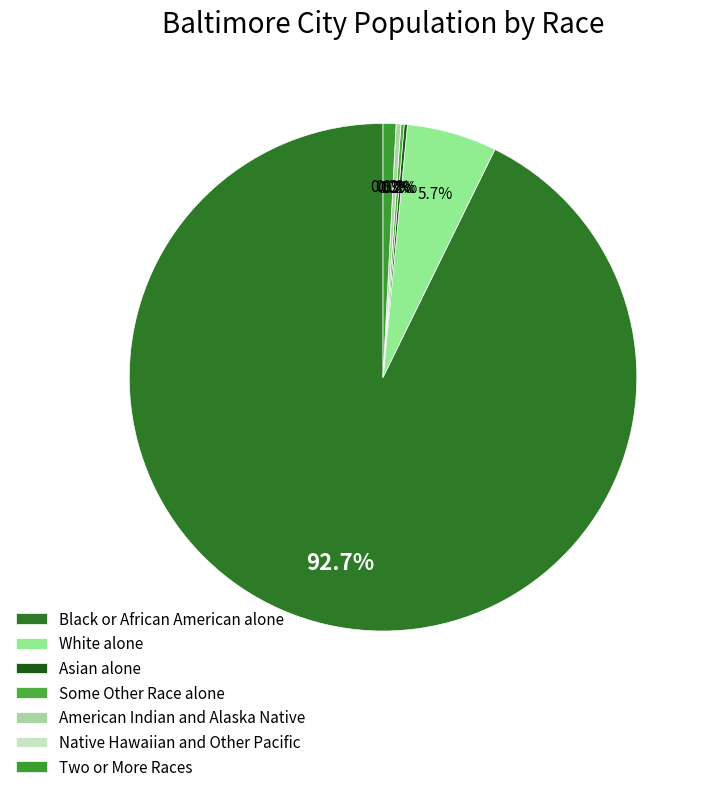

To the nearest percent, what percentage of the pie is Black or African American alone?

93%